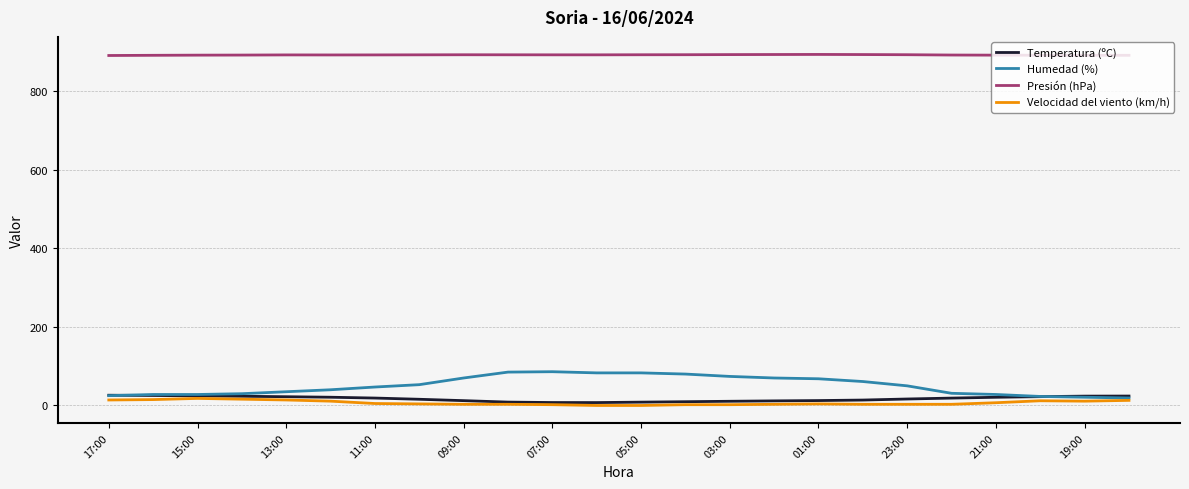

Which series has the largest total across all categories?

Presión (hPa)